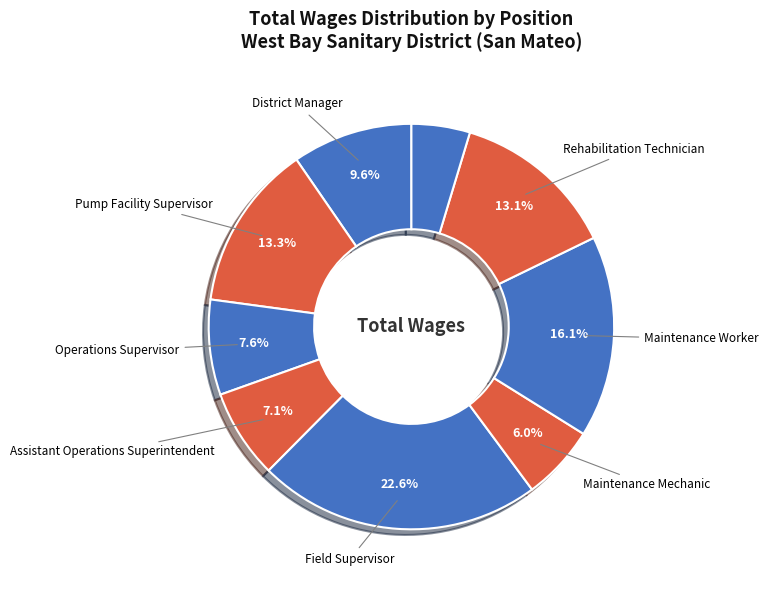

Rank the categories by value from lowest to highest.

Temporary Maintenance Worker, Maintenance Mechanic, Assistant Operations Superintendent, Operations Supervisor, District Manager, Rehabilitation Technician, Pump Facility Supervisor, Maintenance Worker, Field Supervisor